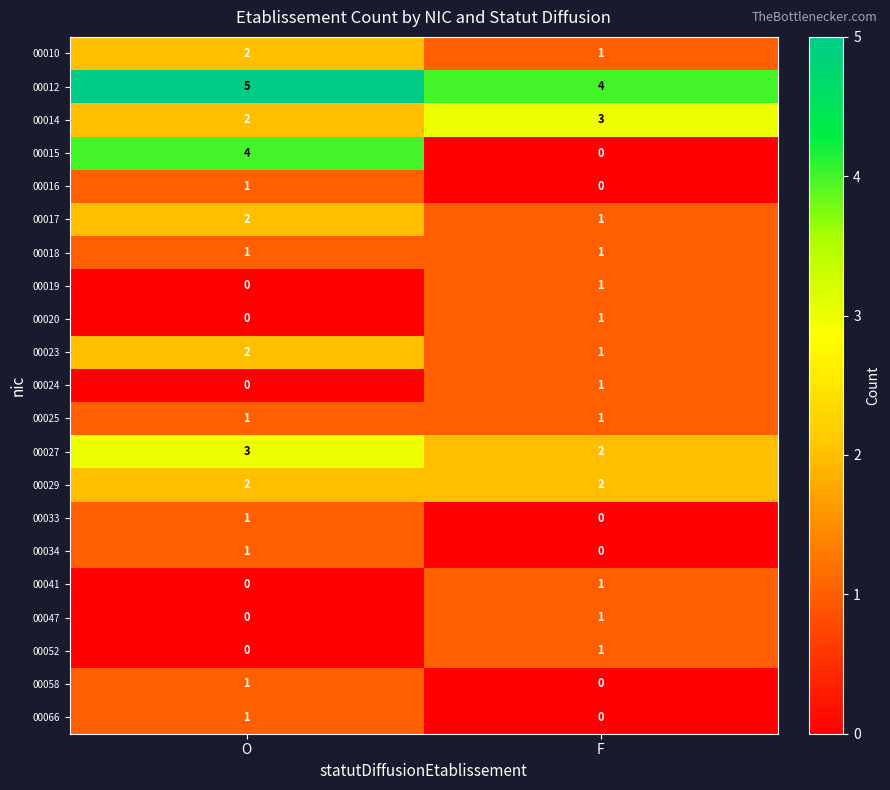

Which series changed the most between O and F?

00015